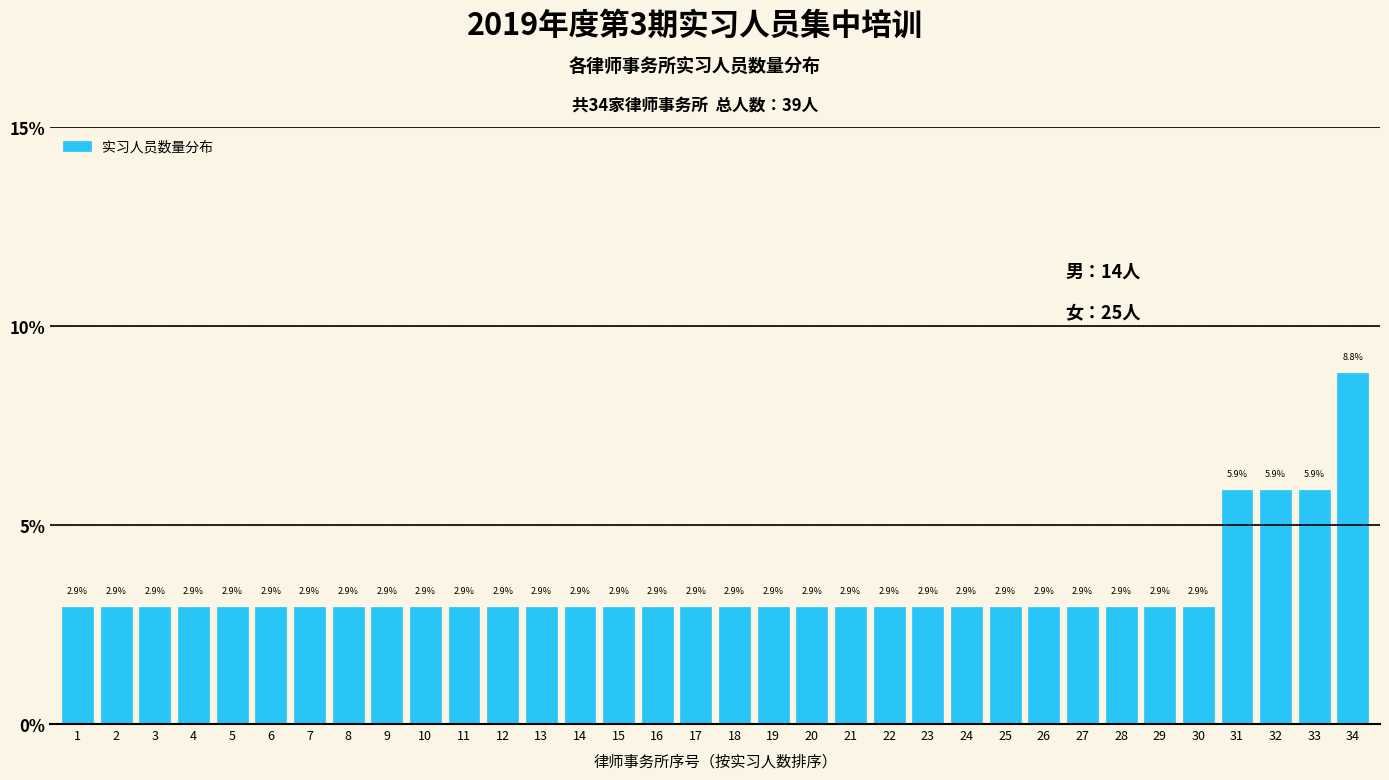

Reading right to left, what are all the values shown in this chart?

34=8.8	33=5.9	32=5.9	31=5.9	30=2.9	29=2.9	28=2.9	27=2.9	26=2.9	25=2.9	24=2.9	23=2.9	22=2.9	21=2.9	20=2.9	19=2.9	18=2.9	17=2.9	16=2.9	15=2.9	14=2.9	13=2.9	12=2.9	11=2.9	10=2.9	9=2.9	8=2.9	7=2.9	6=2.9	5=2.9	4=2.9	3=2.9	2=2.9	1=2.9